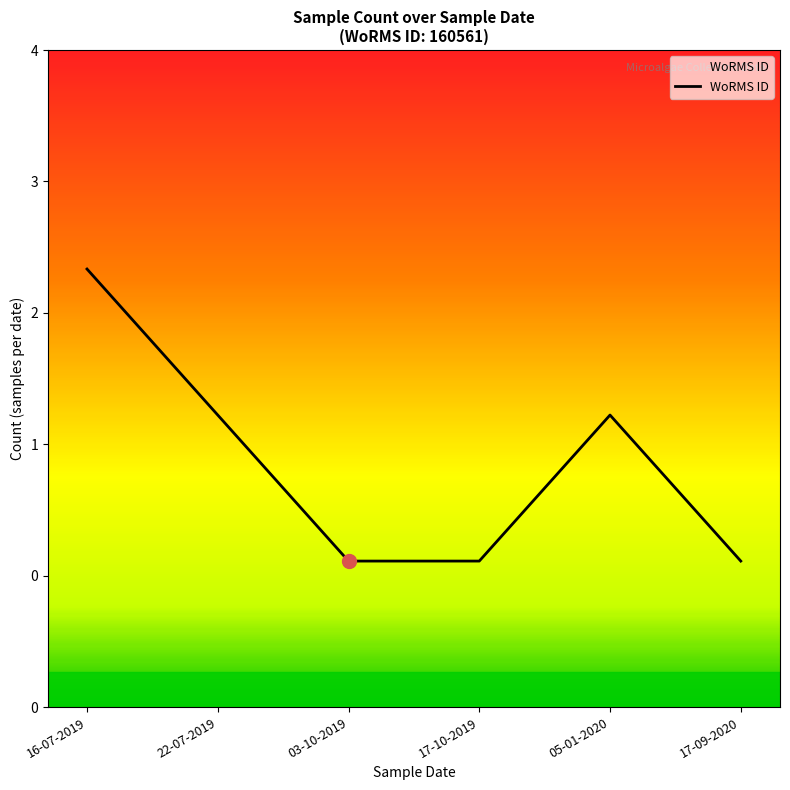

Is it true that the value at 03-10-2019 is 2?

False